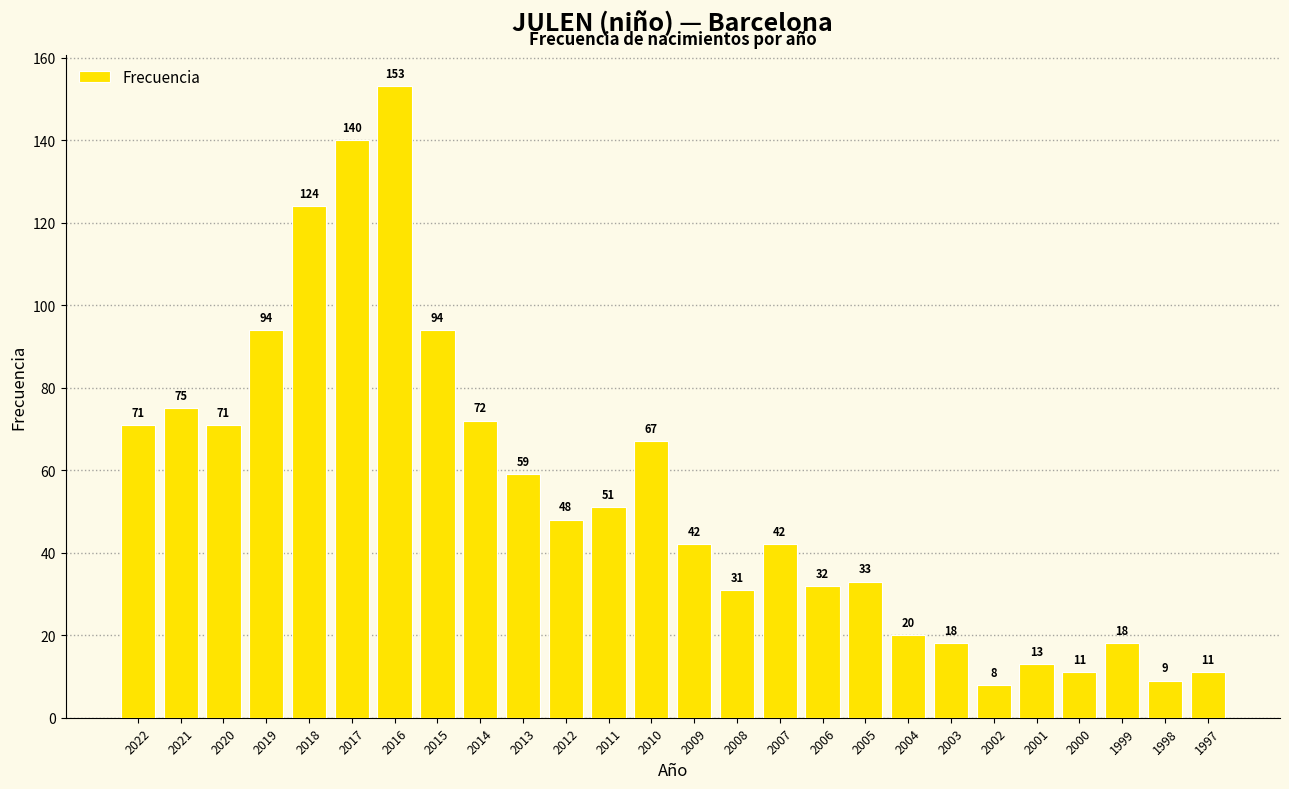

What is the sum of all values?

1407